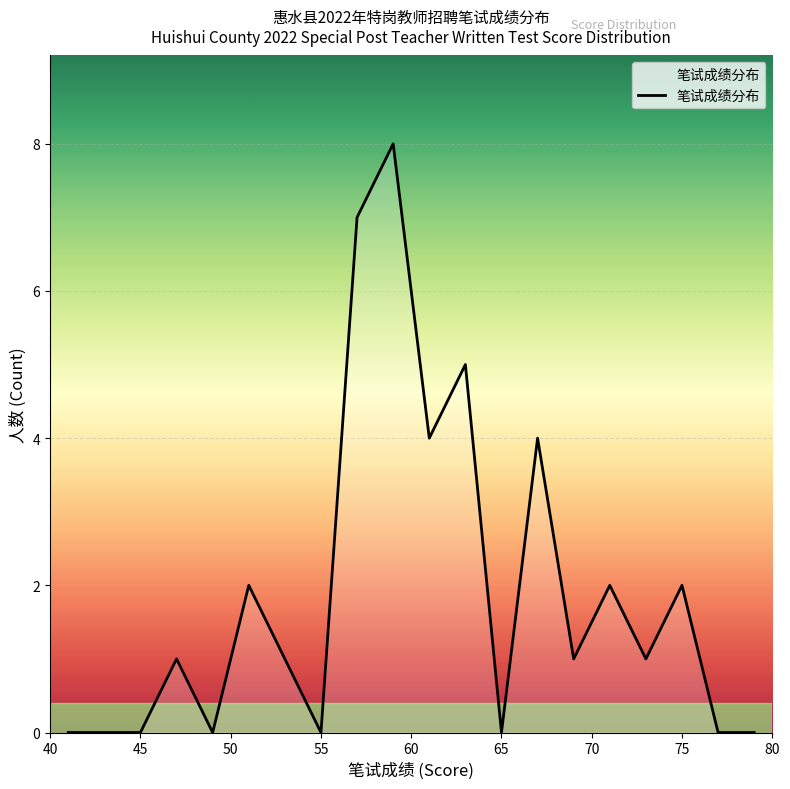

Count the number of categories in the chart.

20